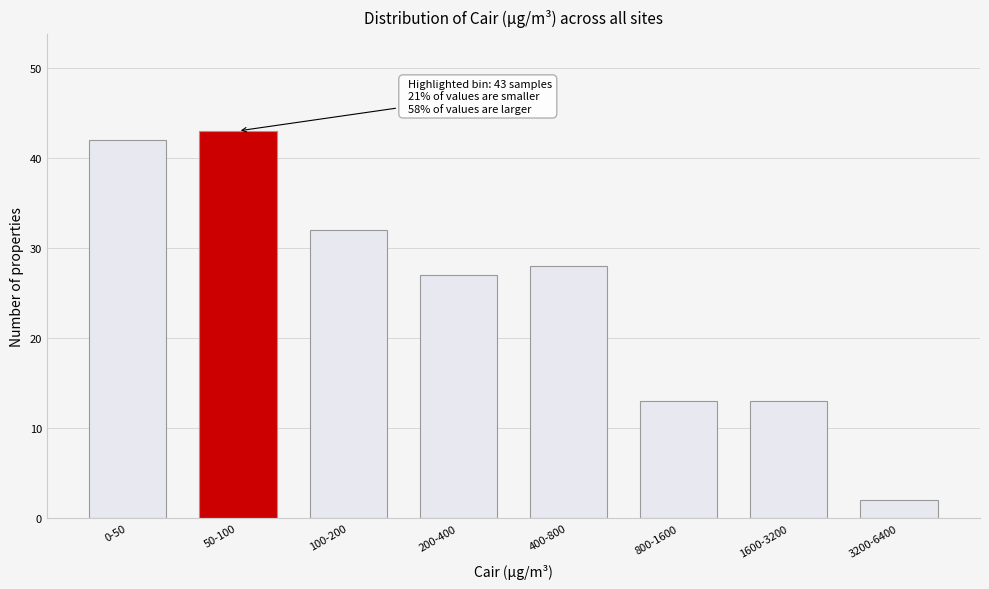

Reading right to left, transcribe all the data shown in this chart.

3200-6400=2	1600-3200=13	800-1600=13	400-800=28	200-400=27	100-200=32	50-100=43	0-50=42